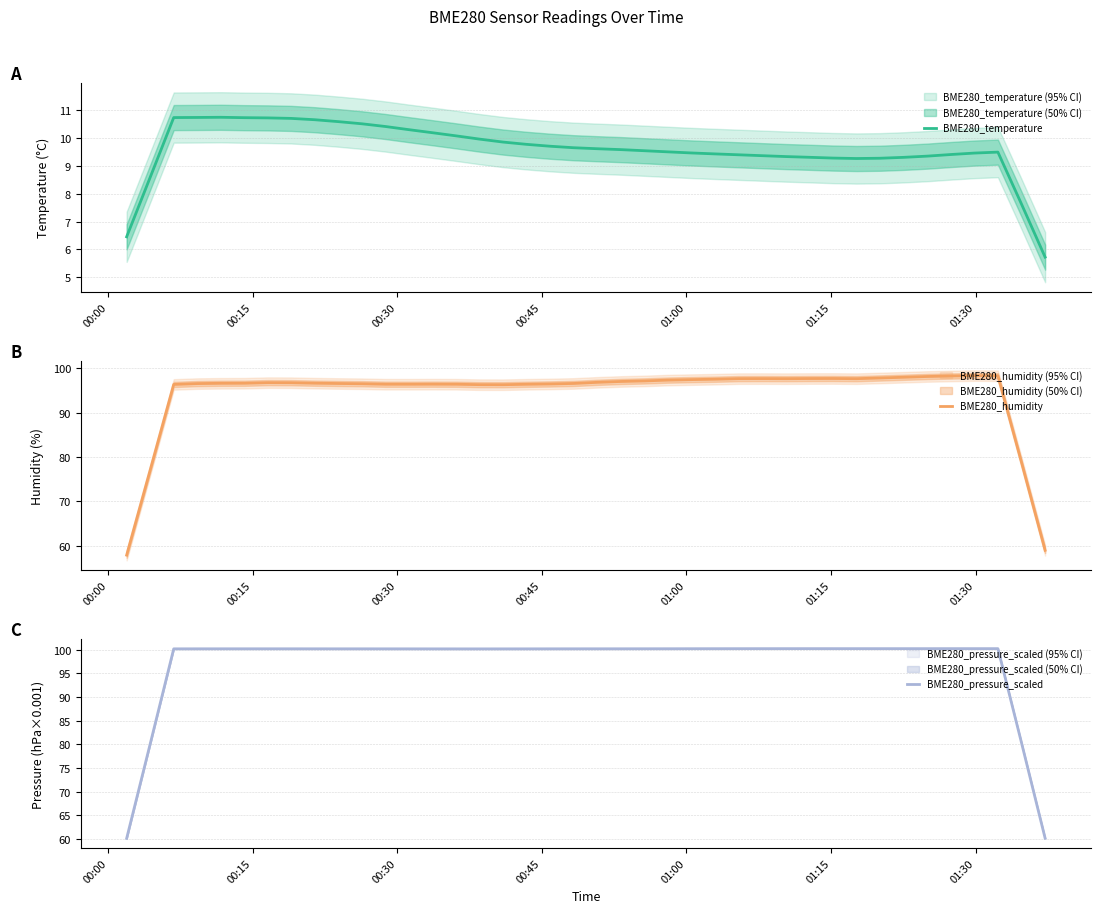

Reading left to right, list all the values displayed in this chart.

BME280_temperature: 6.5	8.6	10.7	10.7	10.8	10.7	10.7	10.7	10.7	10.6	10.5	10.4	10.3	10.2	10.1	10.0	9.9	9.8	9.7	9.7	9.6	9.6	9.5	9.5	9.5	9.4	9.4	9.4	9.3	9.3	9.3	9.3	9.3	9.3	9.4	9.4	9.5	9.5	7.6	5.7
BME280_humidity: 57.9	77.1	96.4	96.6	96.7	96.7	96.8	96.8	96.7	96.6	96.6	96.4	96.4	96.5	96.4	96.3	96.3	96.4	96.5	96.6	96.9	97.1	97.2	97.4	97.5	97.6	97.7	97.7	97.7	97.7	97.7	97.7	97.9	98.0	98.2	98.3	98.4	98.4	78.7	59.0
BME280_pressure_scaled: 60.1	80.2	100.2	100.2	100.2	100.2	100.2	100.2	100.2	100.2	100.2	100.2	100.2	100.2	100.2	100.2	100.2	100.2	100.2	100.2	100.2	100.2	100.2	100.2	100.2	100.2	100.2	100.2	100.2	100.2	100.2	100.2	100.2	100.2	100.2	100.2	100.2	100.2	80.2	60.1